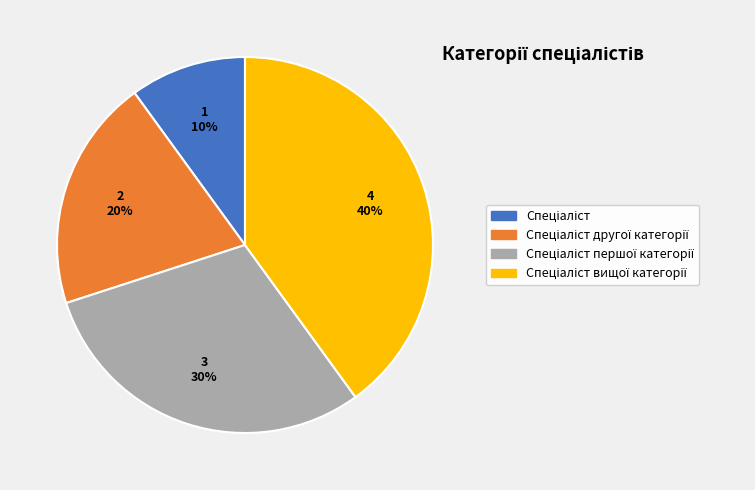

To the nearest percent, what is the average slice percentage?

25%